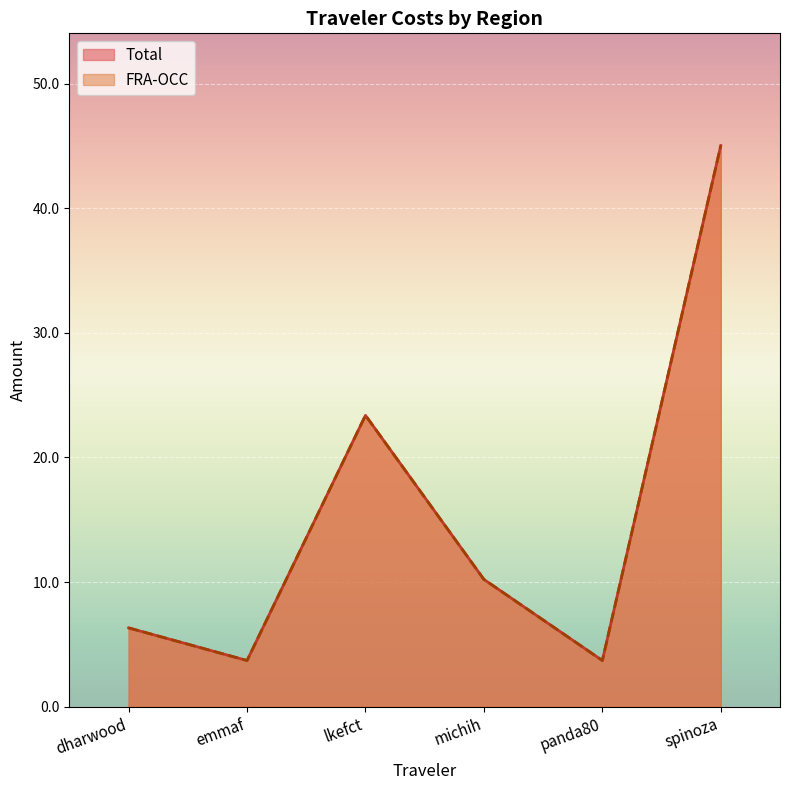

True or false: Total has a value of 3.0 at michih.

False